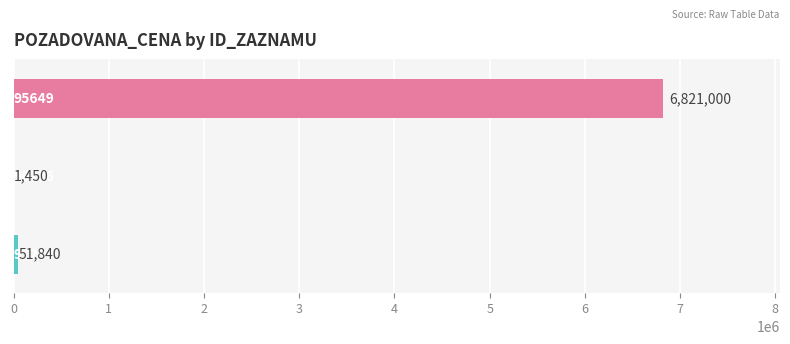

What is the greatest value displayed?

6821000